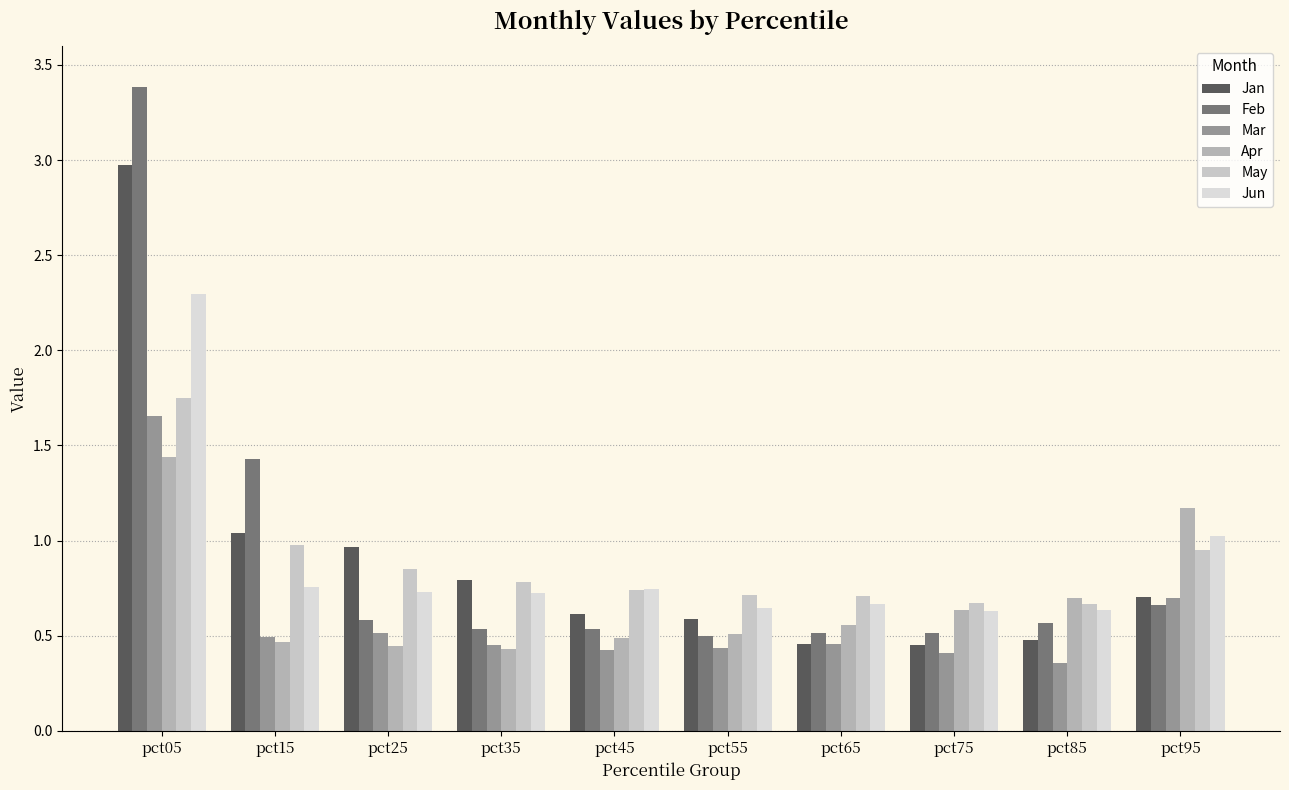

What is the spread (max minus min) of values at pct55?

0.3